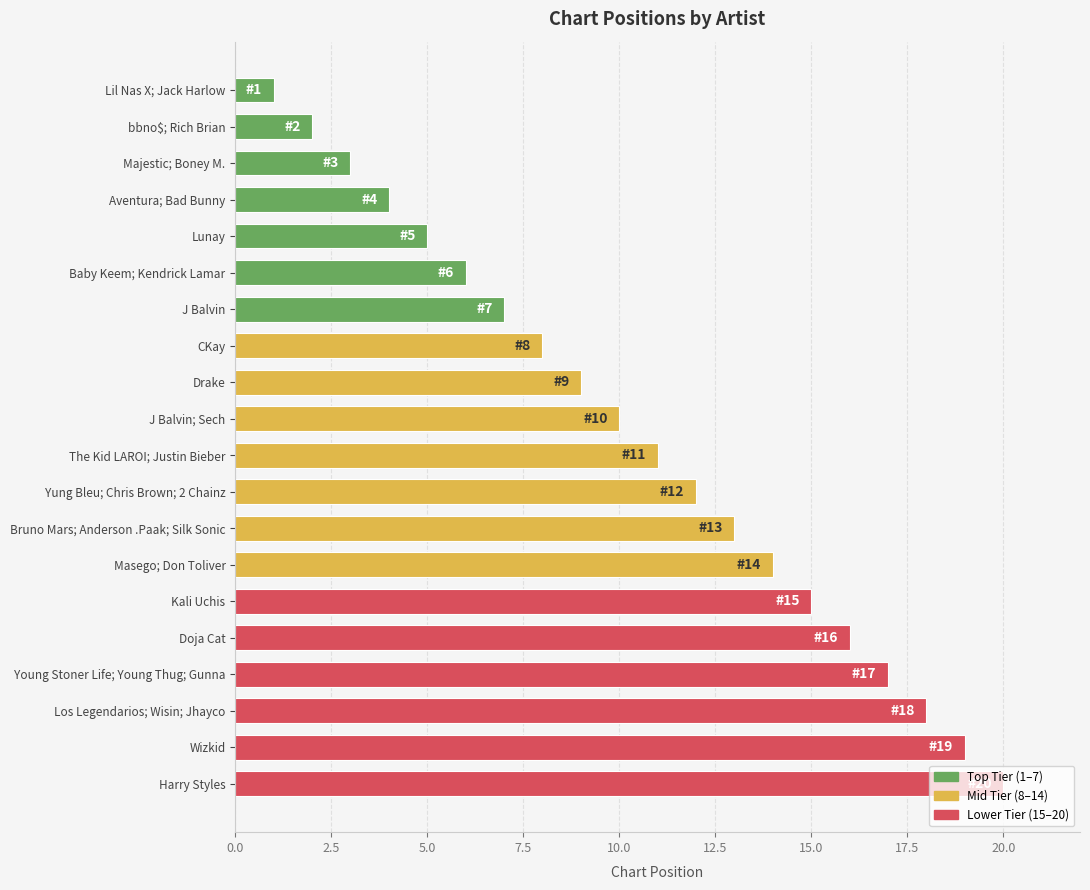

What is the label of the 4th bar from the bottom?

Young Stoner Life; Young Thug; Gunna